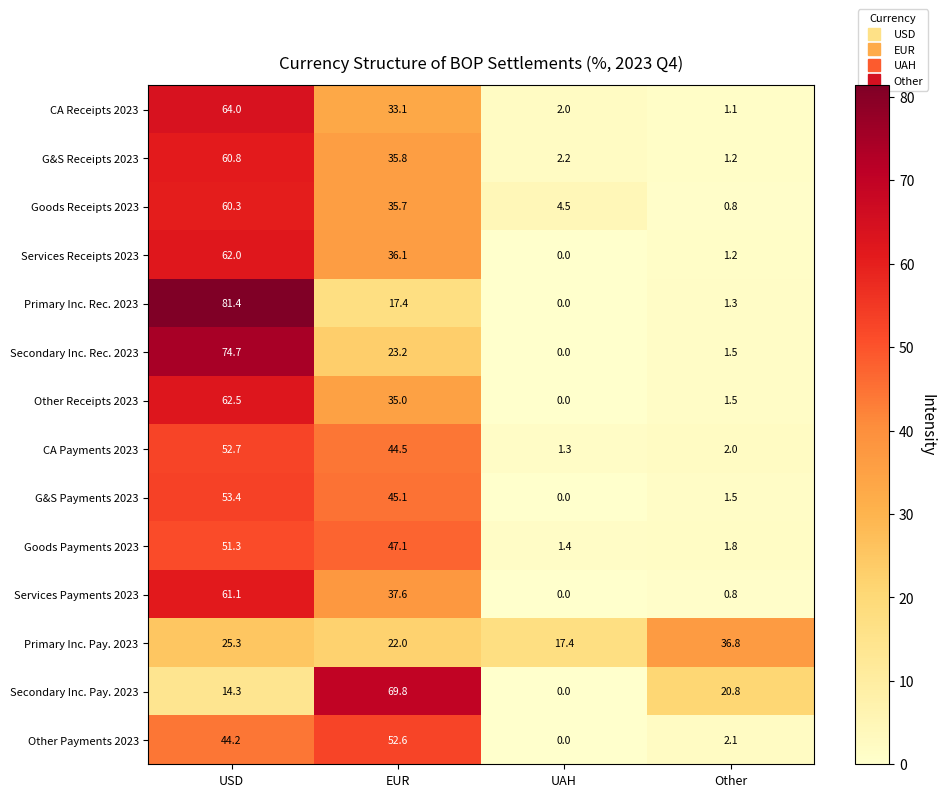

At which label does Goods Receipts 2023 first exceed 35?

USD